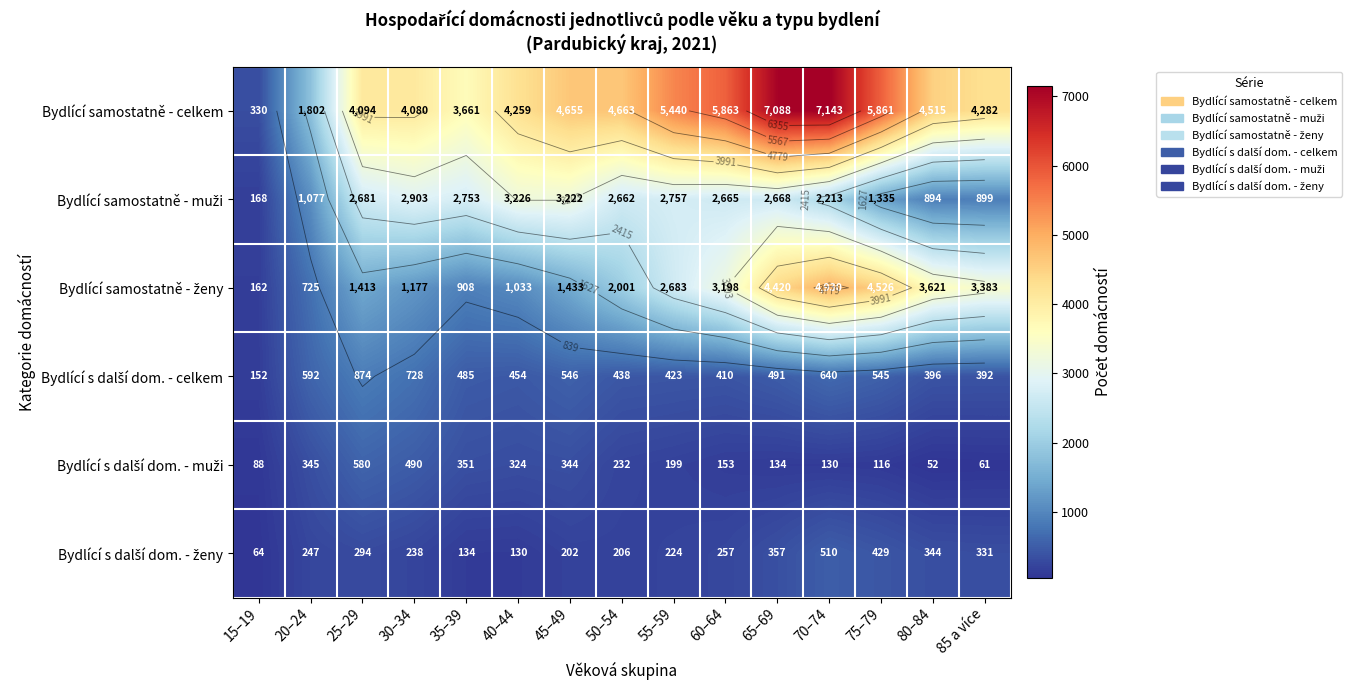

What is the minimum value shown in the chart?

52